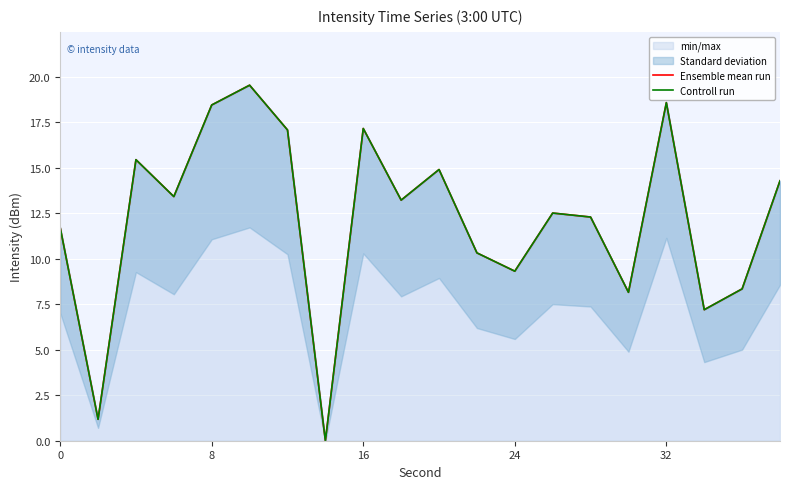

Reading right to left, transcribe all the data shown in this chart.

Ensemble mean run: 14.3	8.3	7.2	18.6	8.2	12.3	12.5	9.3	10.3	14.9	13.2	17.2	0.0	17.1	19.5	18.5	13.4	15.4	1.2	11.7
Controll run: 14.3	8.3	7.2	18.6	8.2	12.3	12.5	9.3	10.3	14.9	13.2	17.2	0.0	17.1	19.5	18.5	13.4	15.4	1.2	11.7